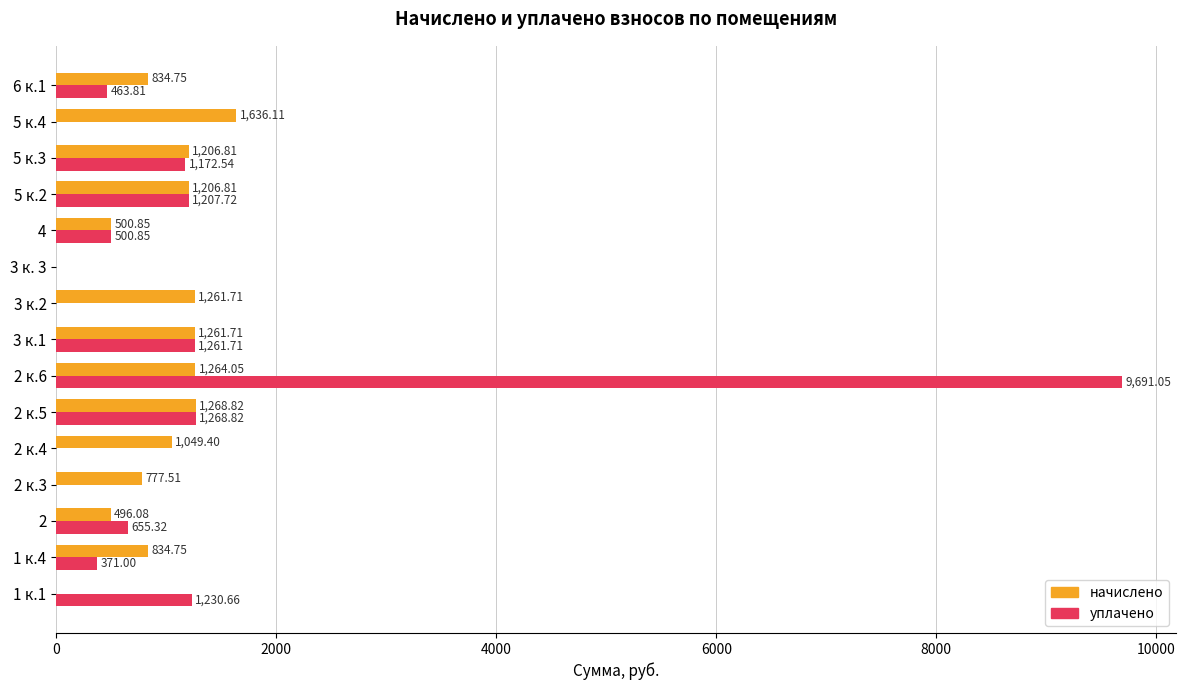

Is the value of уплачено at 4 greater than the value of начислено at 5 к.4?

No